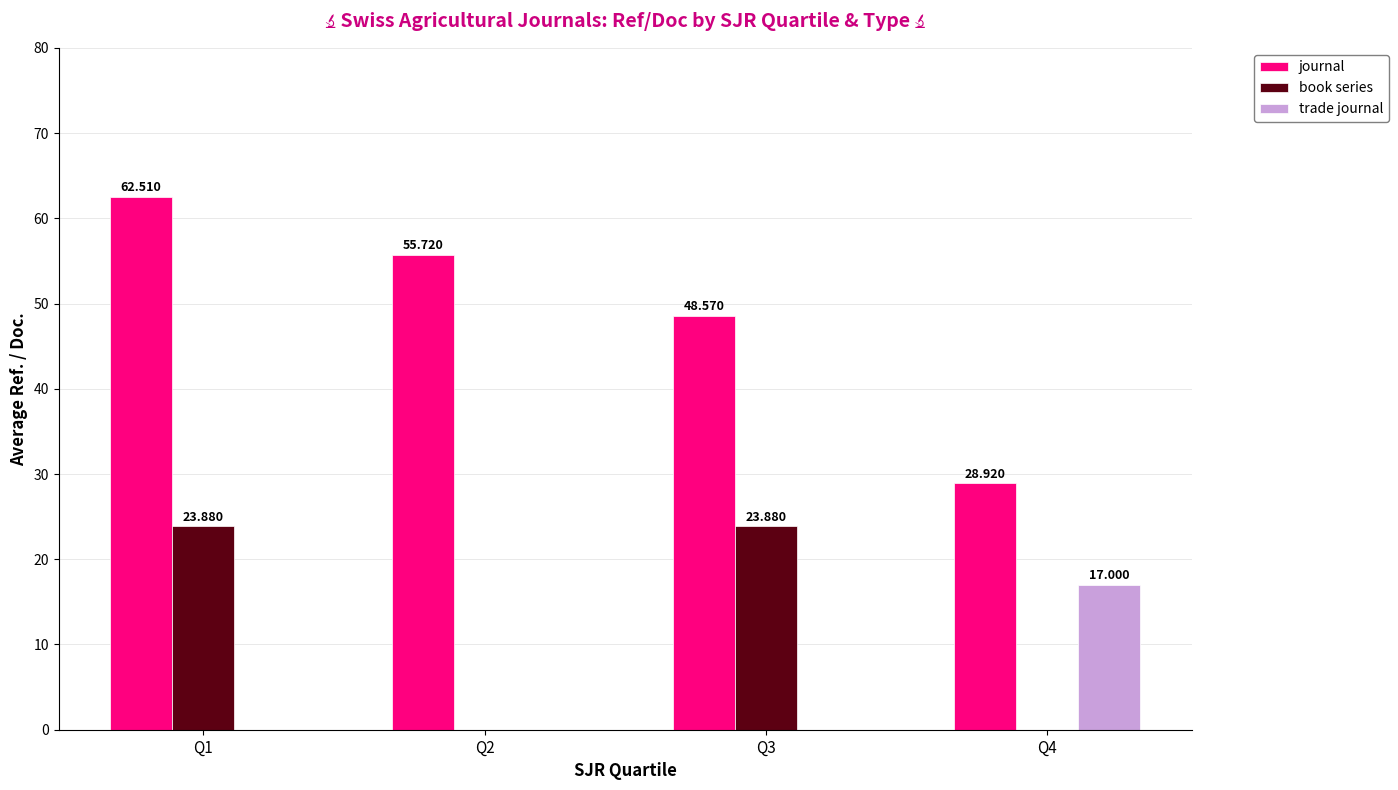

What is the maximum value for trade journal?

17.0